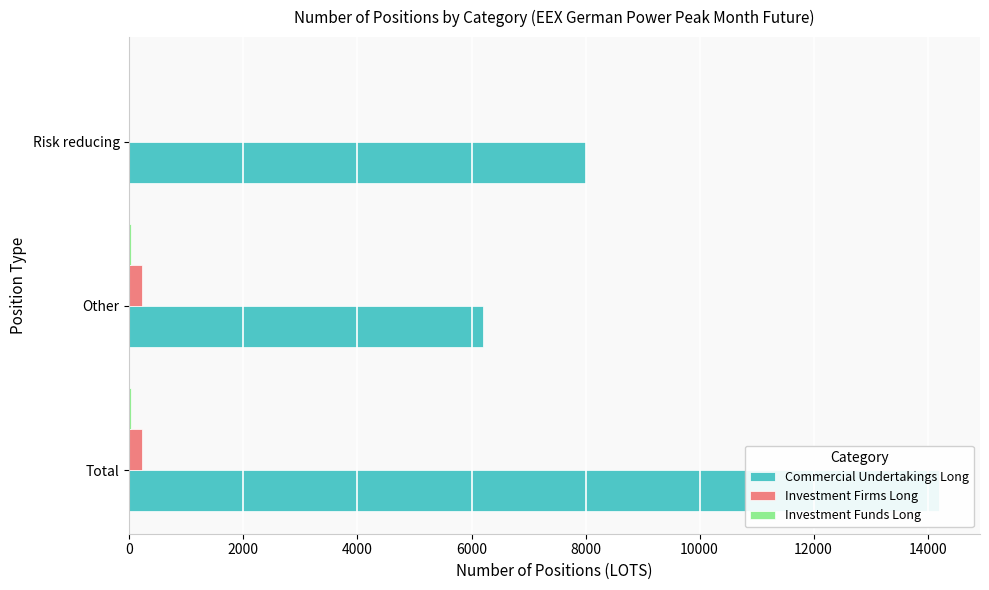

What is the value of the Commercial Undertakings Long bar at the 1st from the left?

14208